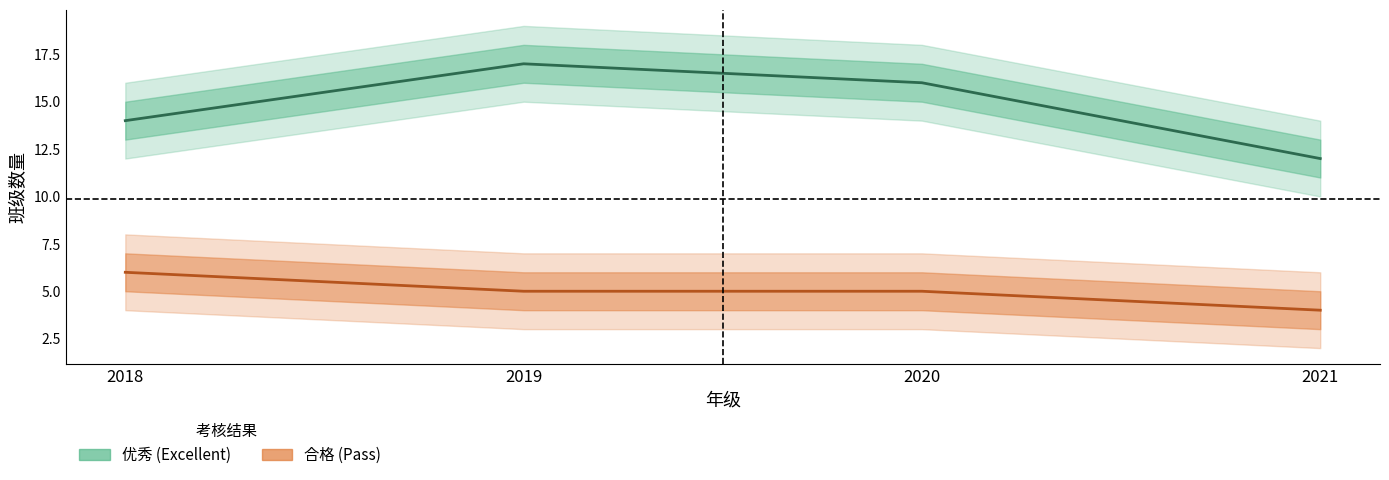

What is the sum of the 优秀 (Excellent) values at 2021 and 2018?

26